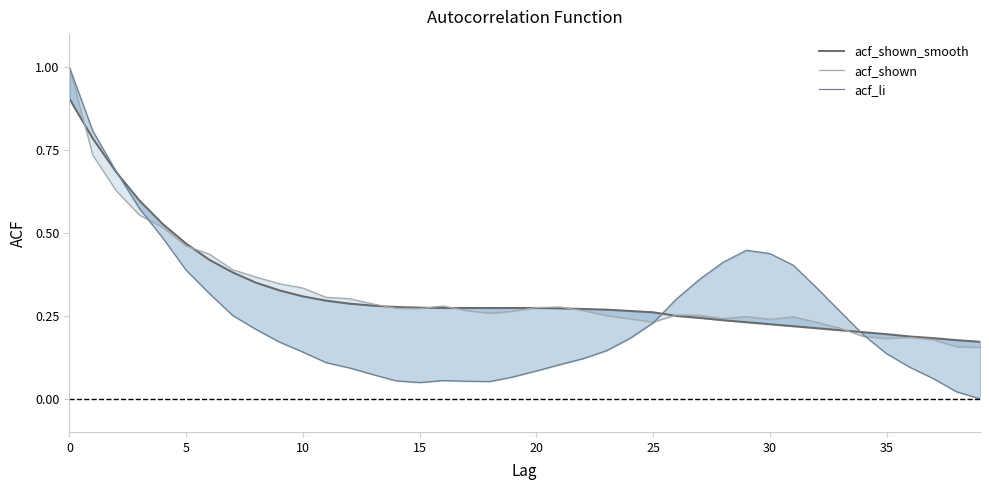

Is it true that acf_shown_smooth equals 0.1 at 32?

False